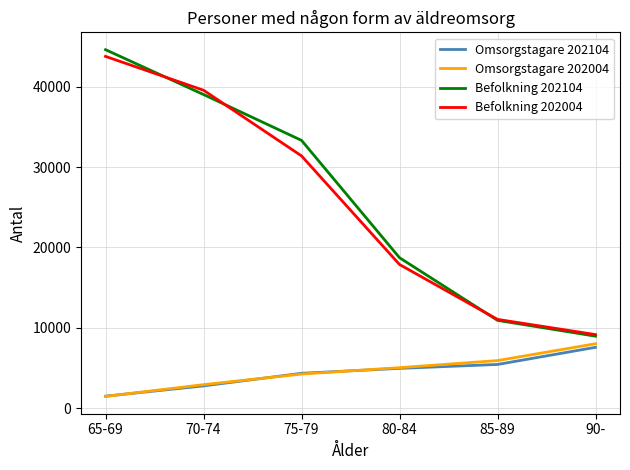

Is the value of Omsorgstagare 202104 at 85-89 greater than the value of Omsorgstagare 202004 at 85-89?

No